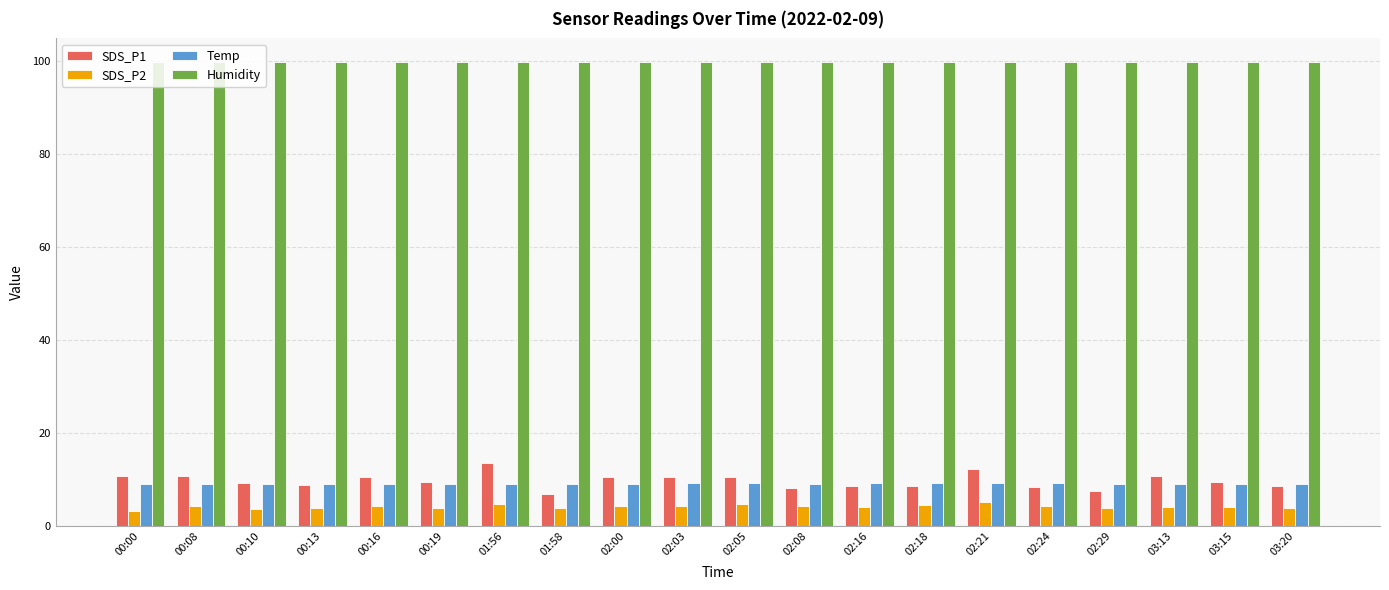

Which series has the largest range (max minus min)?

SDS_P1